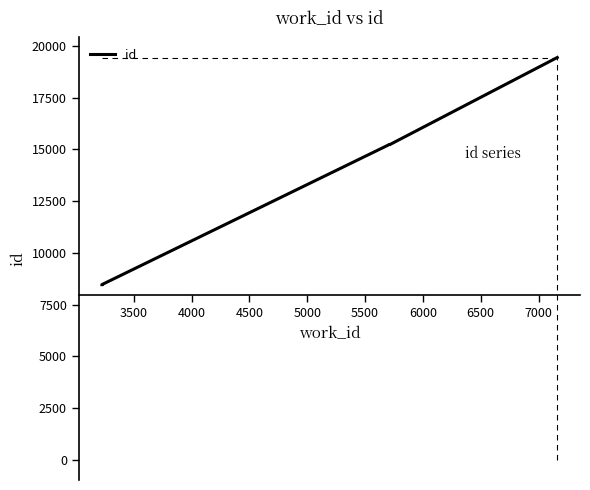

What is the difference between the maximum and minimum values?

10974